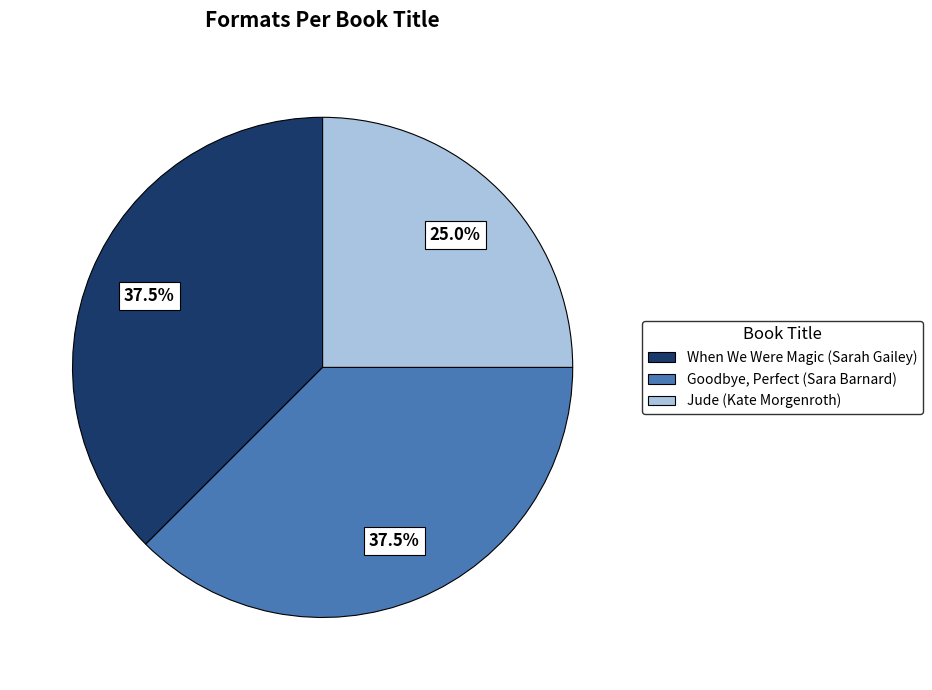

Combined, do When We Were Magic (Sarah Gailey) and Jude (Kate Morgenroth) account for over 50%?

Yes